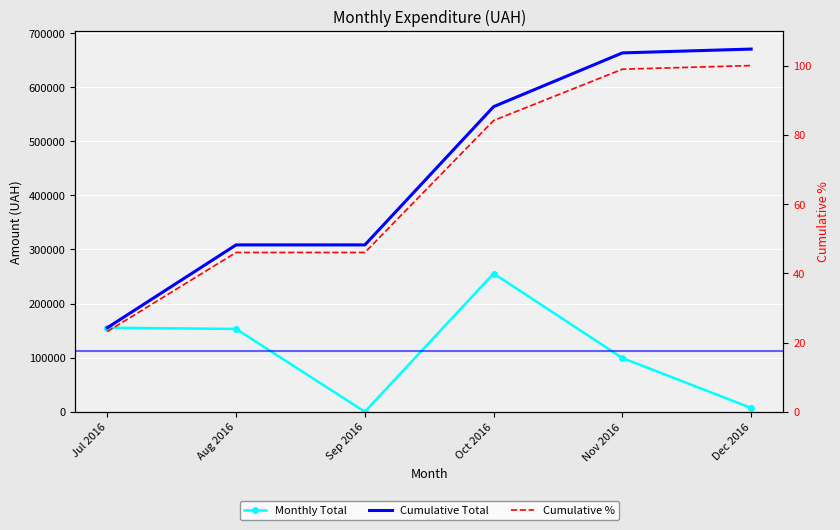

True or false: Cumulative % has more than 0 points higher than both neighbors.

False